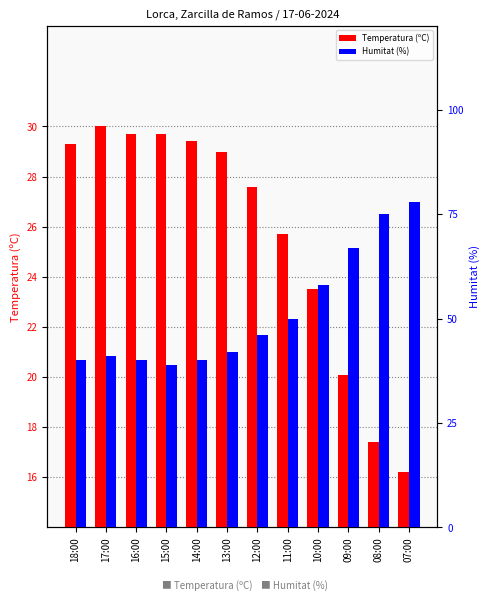

What is the sum of all Humitat (%) values?

616.0